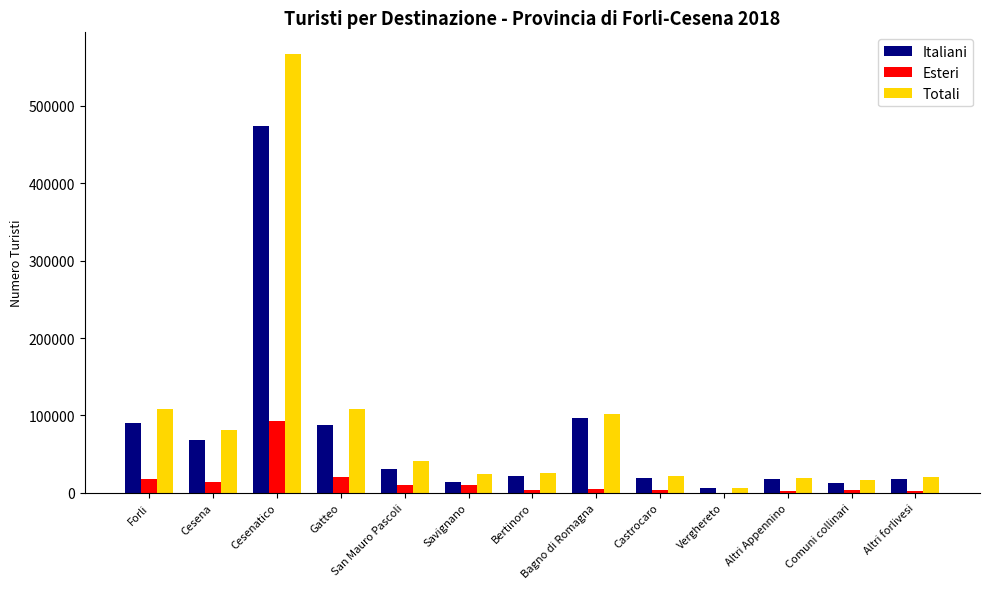

What is the maximum value for Totali?

566754